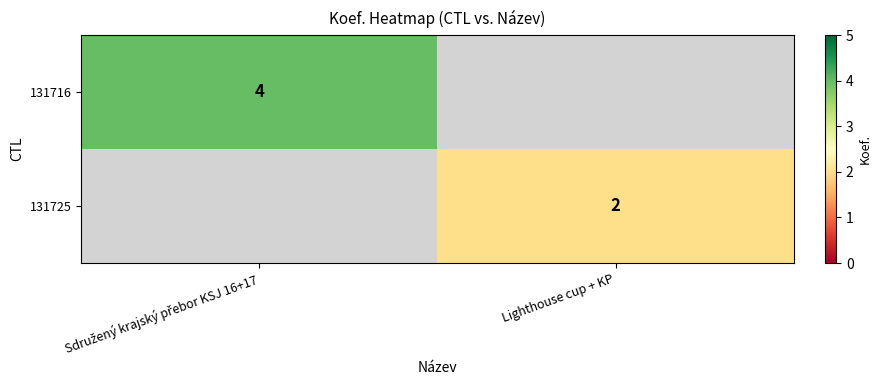

Which series changed the most between Sdružený krajský přebor KSJ 16+17 and Lighthouse cup + KP?

131716